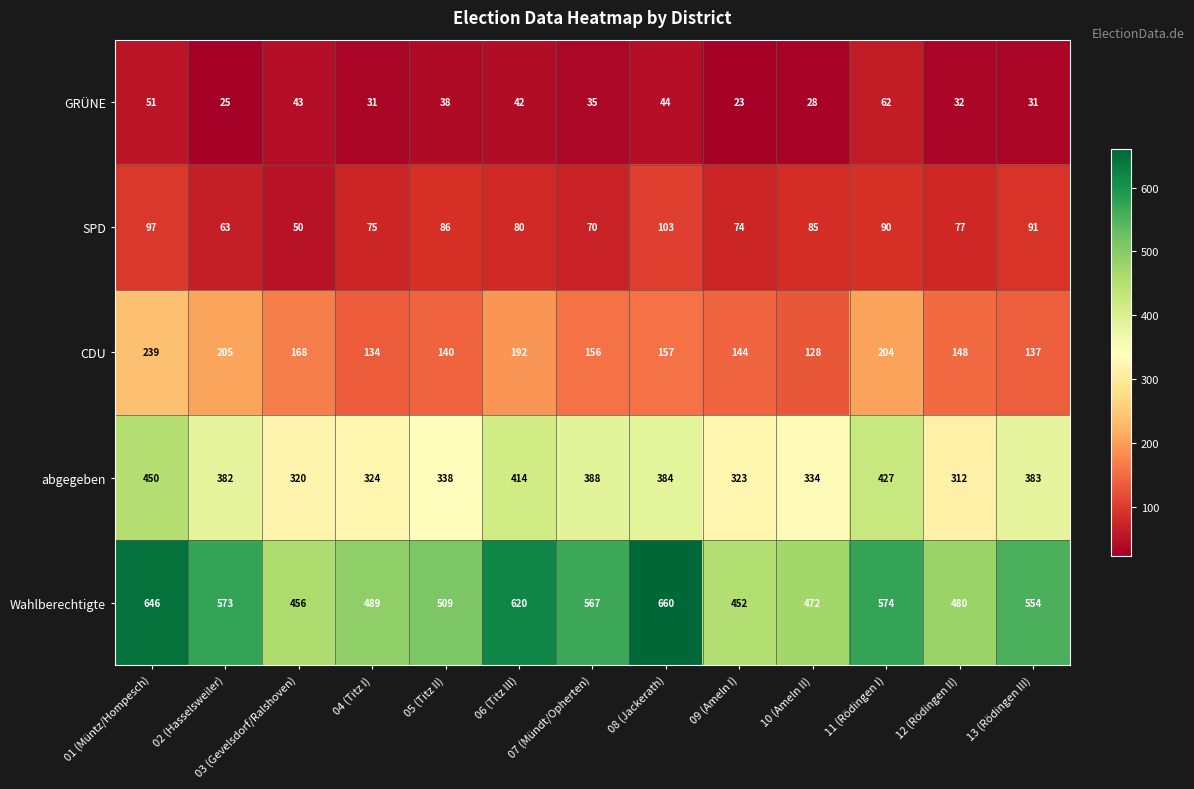

At 04 (Titz I), list the series in order from largest to smallest.

Wahlberechtigte, abgegeben, CDU, SPD, GRÜNE